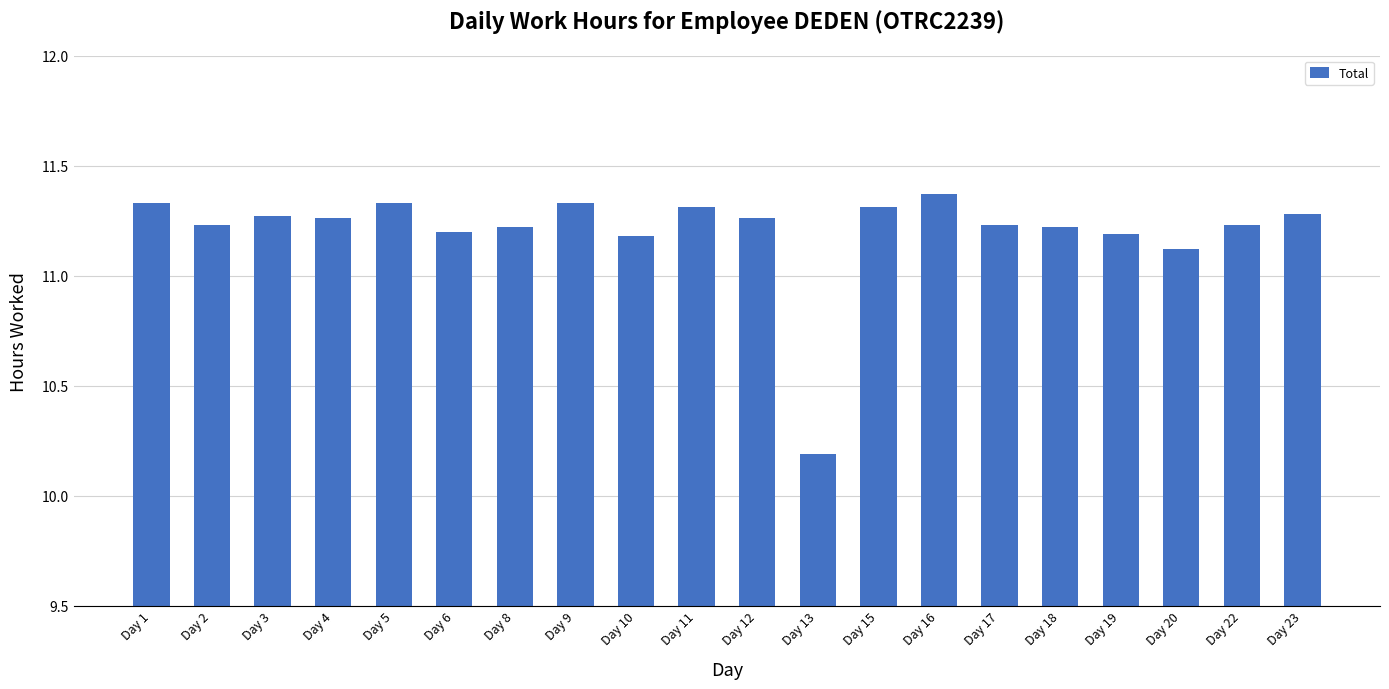

At which label is the value closest to 10?

Day 13